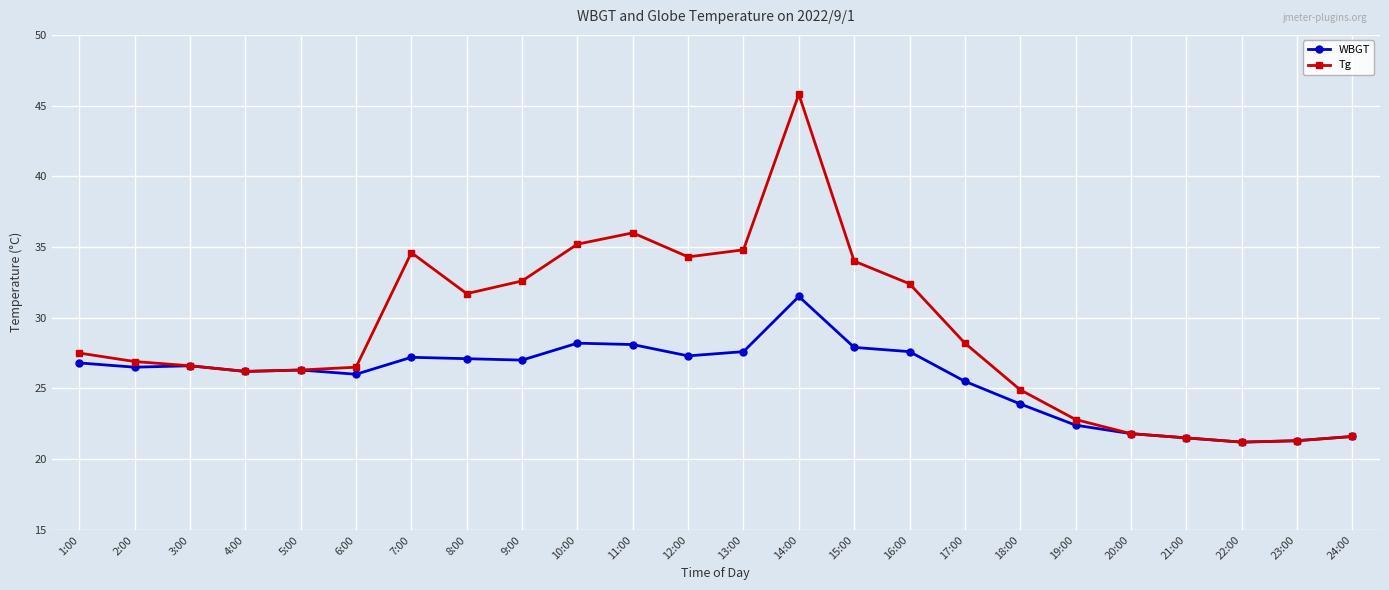

The value of Tg at 11:00 is 36.0. True or false?

True